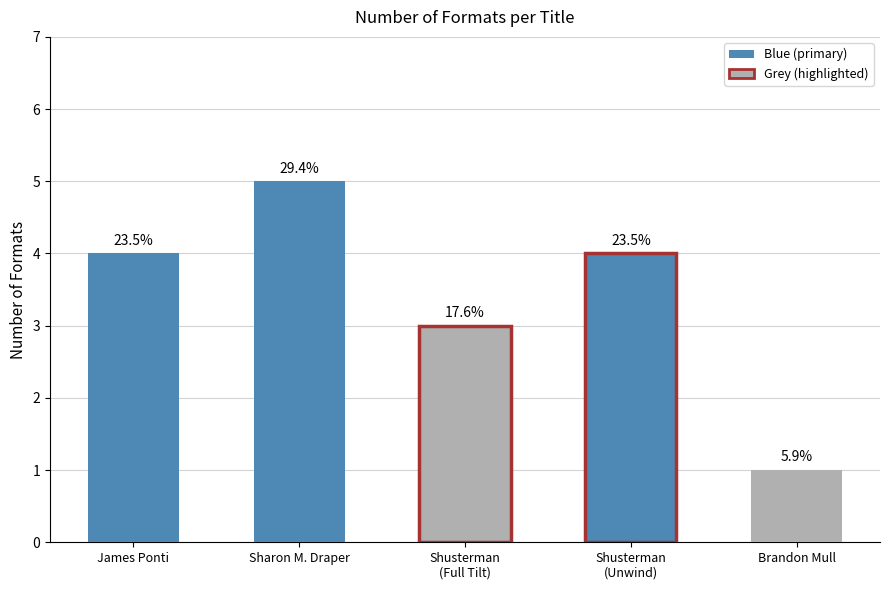

Does the chart contain any negative values?

No